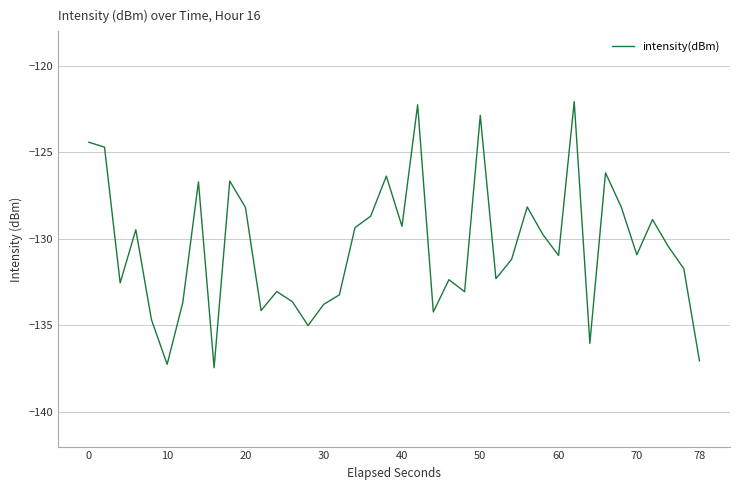

True or false: there are more than 2 points higher than both neighbors.

True